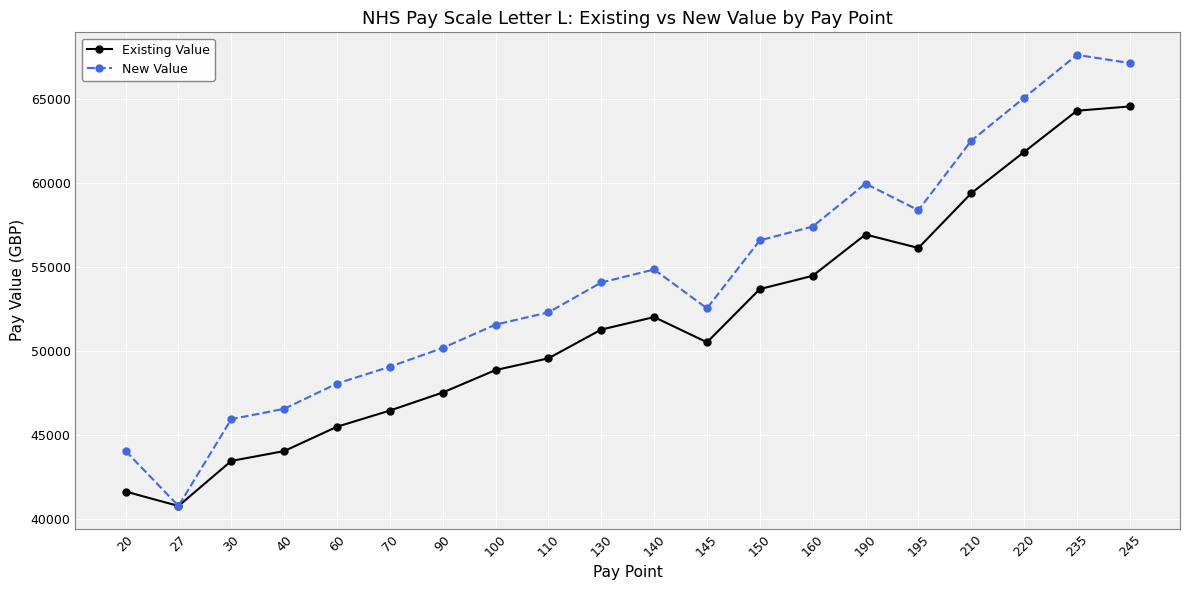

Is it true that New Value equals 59950 at 190?

True